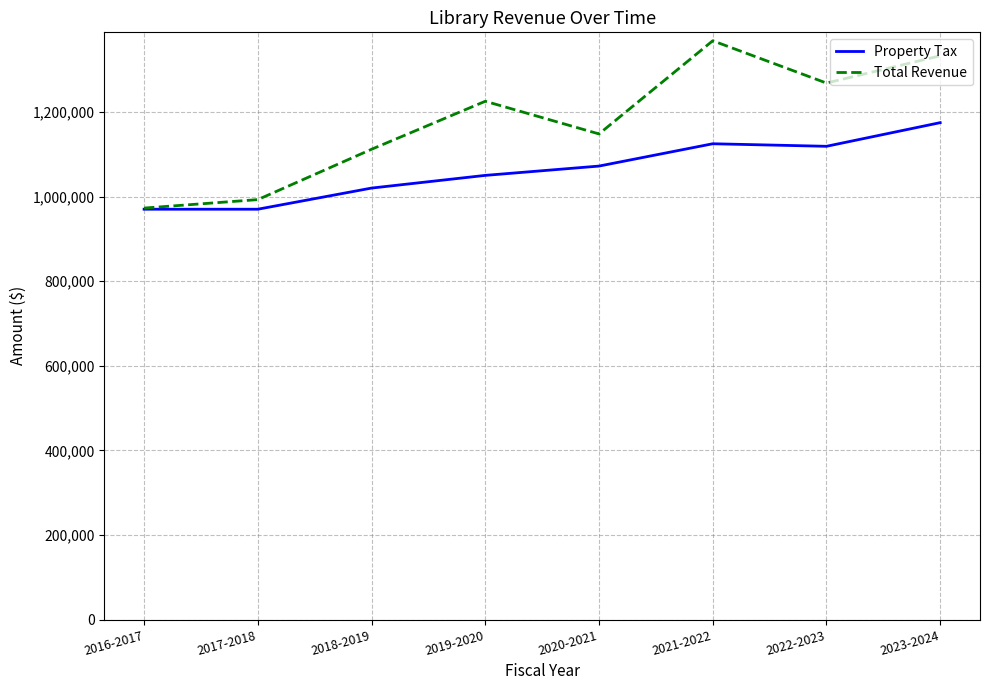

Reading left to right, list all the values displayed in this chart.

Property Tax: 2016-2017=970000	2017-2018=970000	2018-2019=1020000	2019-2020=1050000	2020-2021=1072000	2021-2022=1124759	2022-2023=1118750	2023-2024=1174665
Total Revenue: 2016-2017=972720	2017-2018=992720	2018-2019=1111720	2019-2020=1225220	2020-2021=1148000	2021-2022=1368259	2022-2023=1268250	2023-2024=1332665